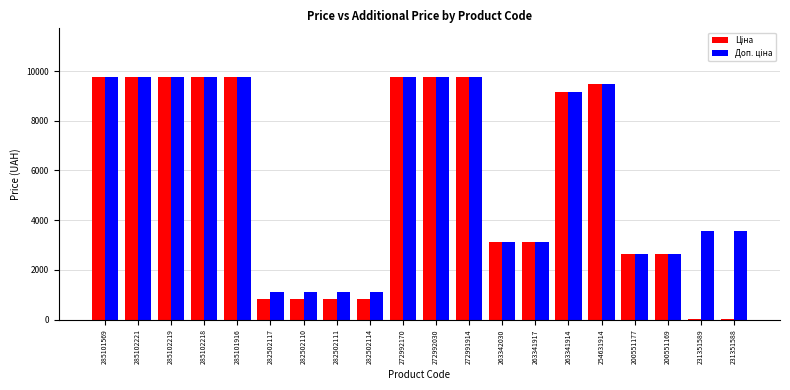

What is the total value across all series at 263342030?

6225.5